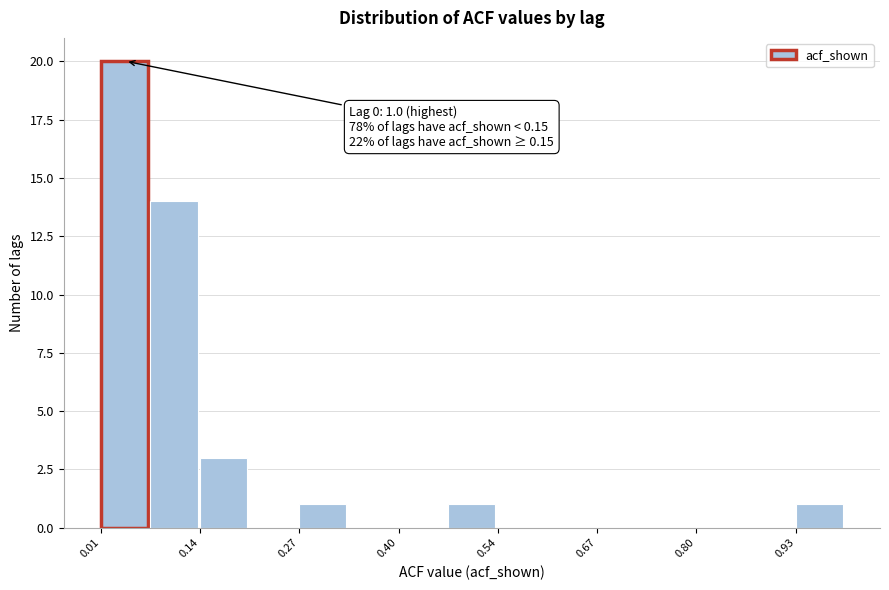

Read against the x-axis, roughly where is the centre of the tallest bar?

0.04